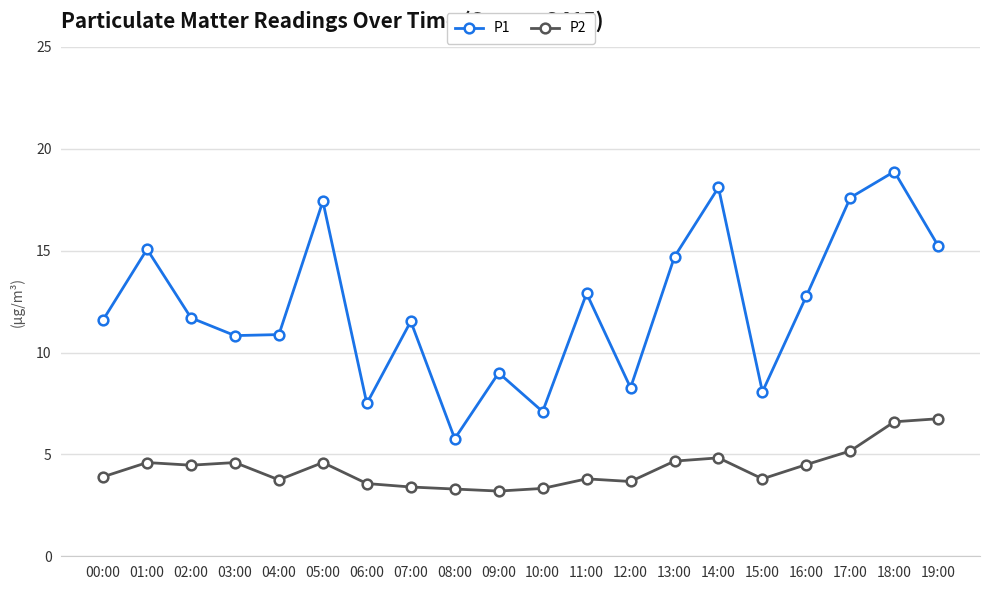

What is the sum of the P2 values at 16:00 and 08:00?

7.8